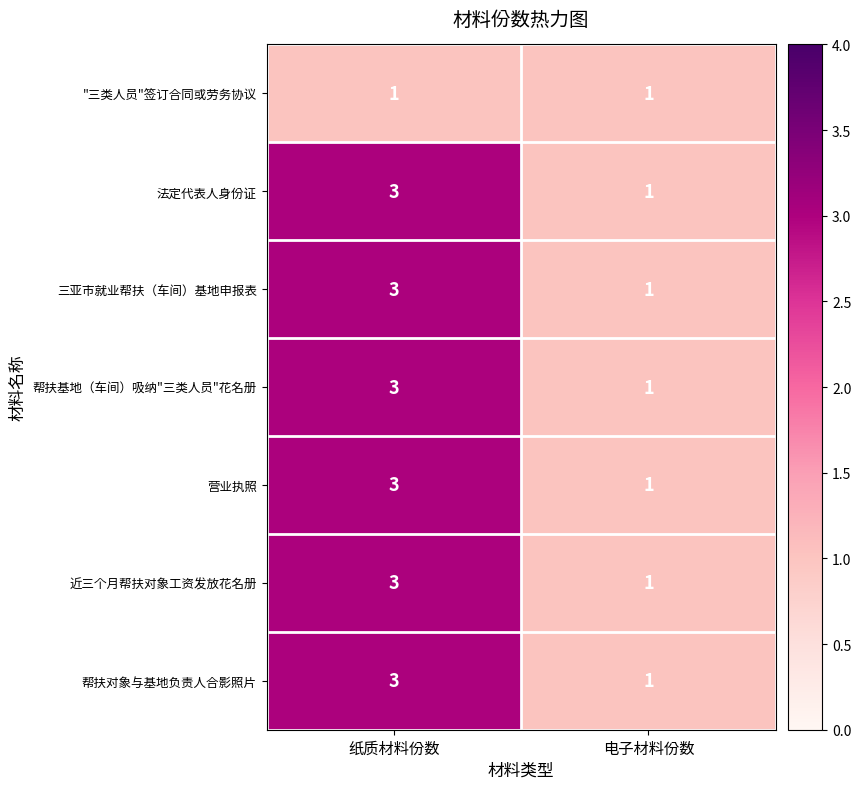

What value does the 三亚市就业帮扶（车间）基地申报表 series have at 纸质材料份数?

3